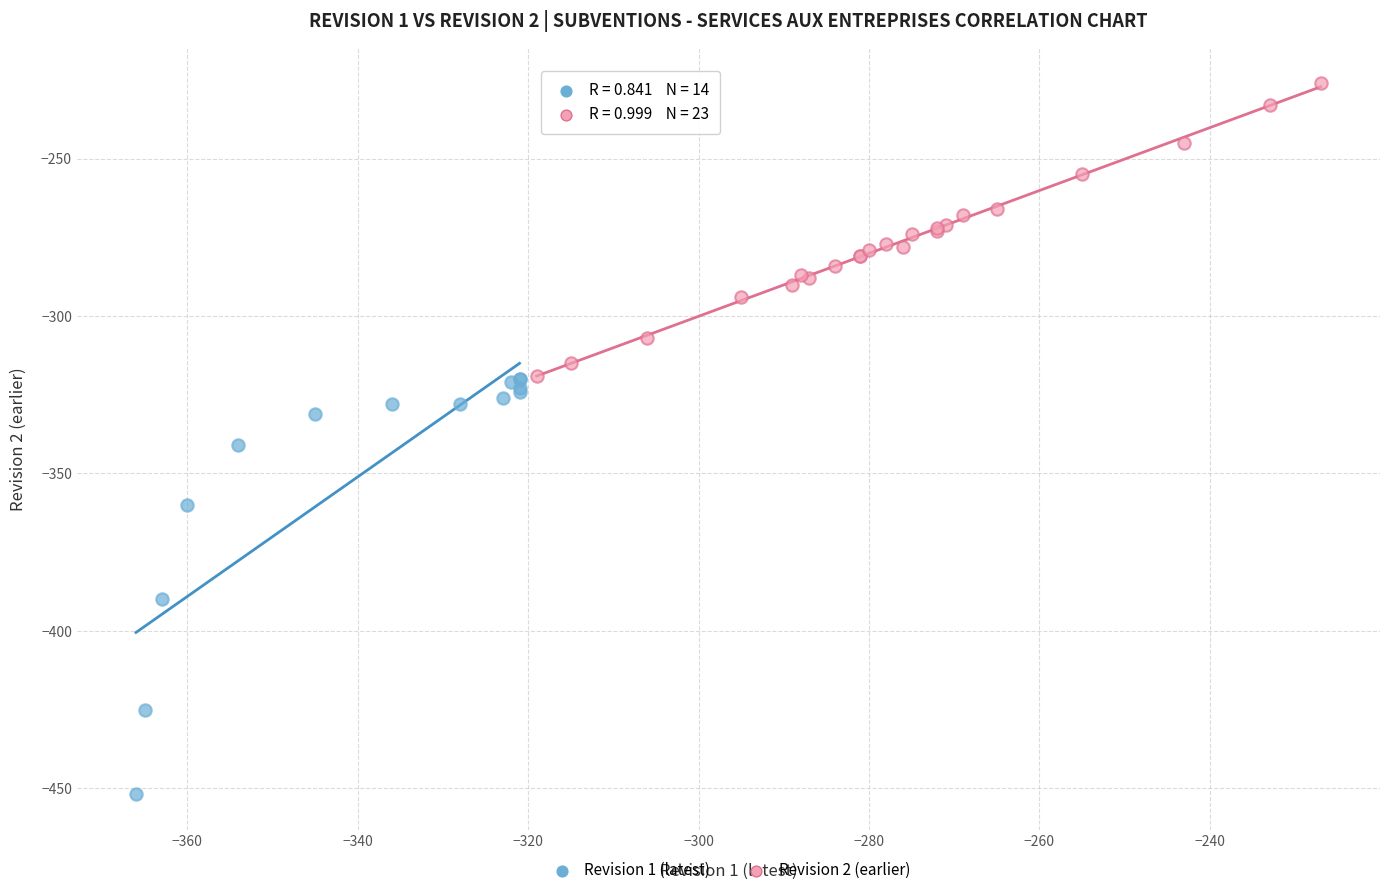

Which series reaches the minimum Y coordinate?

Revision 1 (latest)